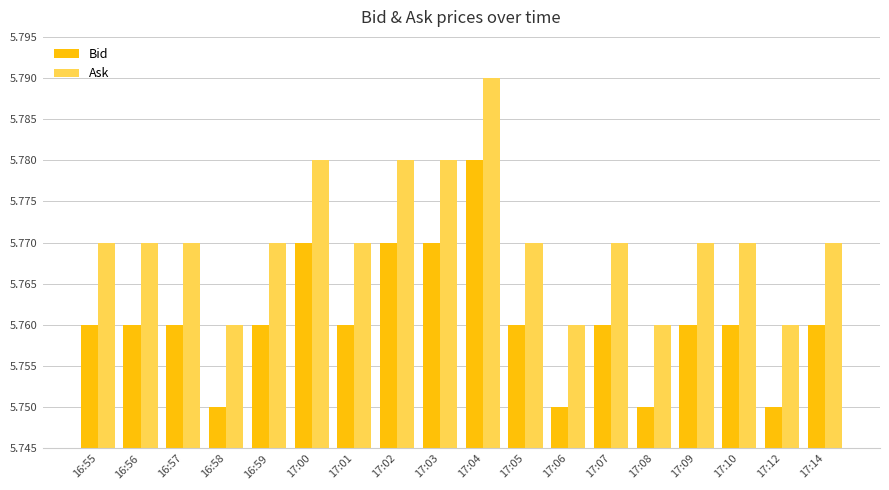

List the series in order of their peak value, lowest first.

Bid, Ask